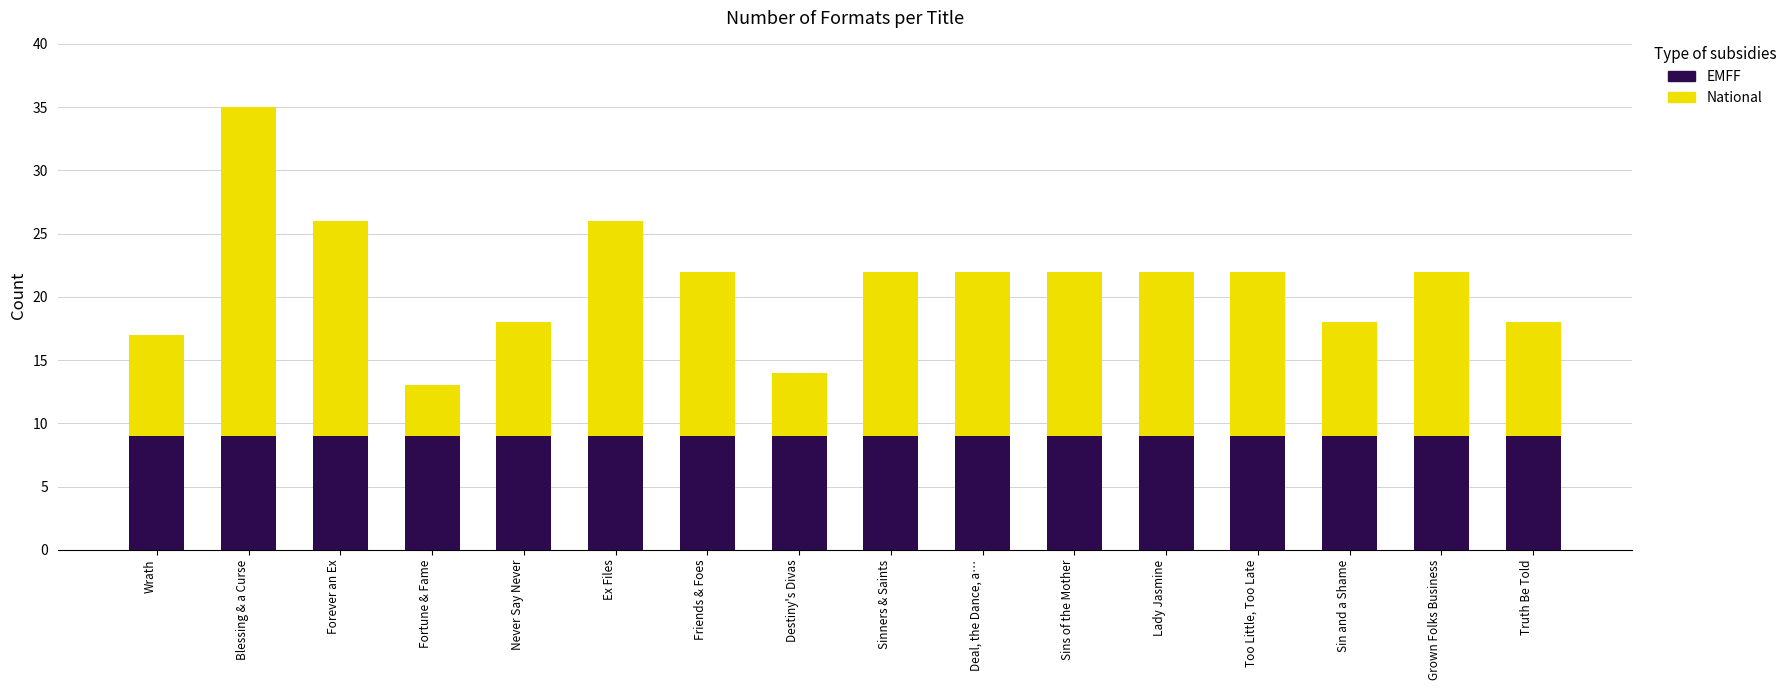

Is it true that EMFF equals 9 at Never Say Never?

True